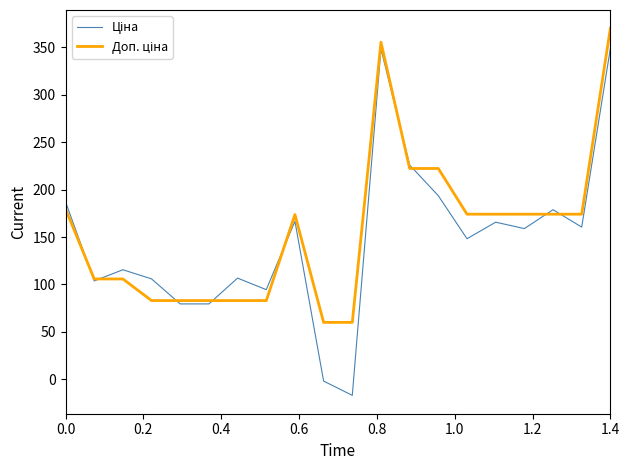

What is the maximum value shown in the chart?

370.0